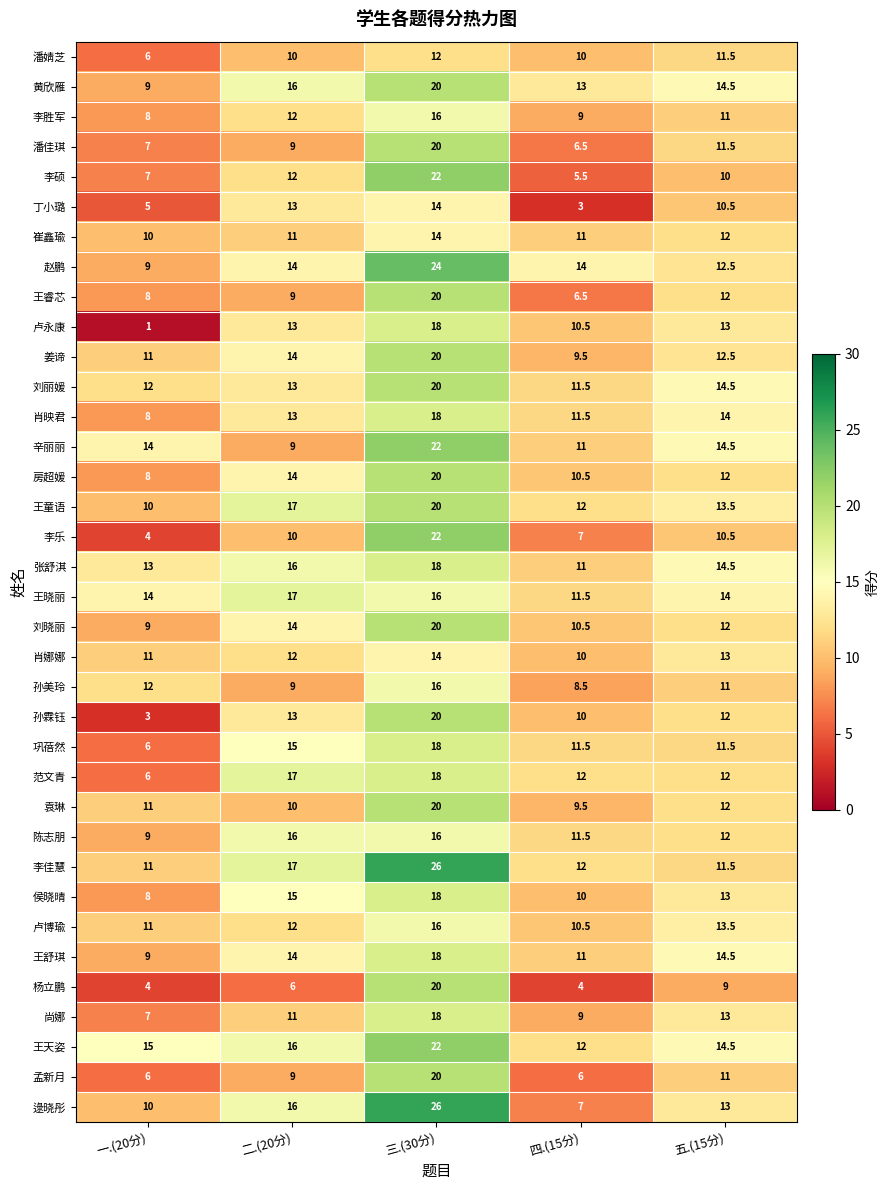

What is the sum of all 王晓丽 values?

72.5